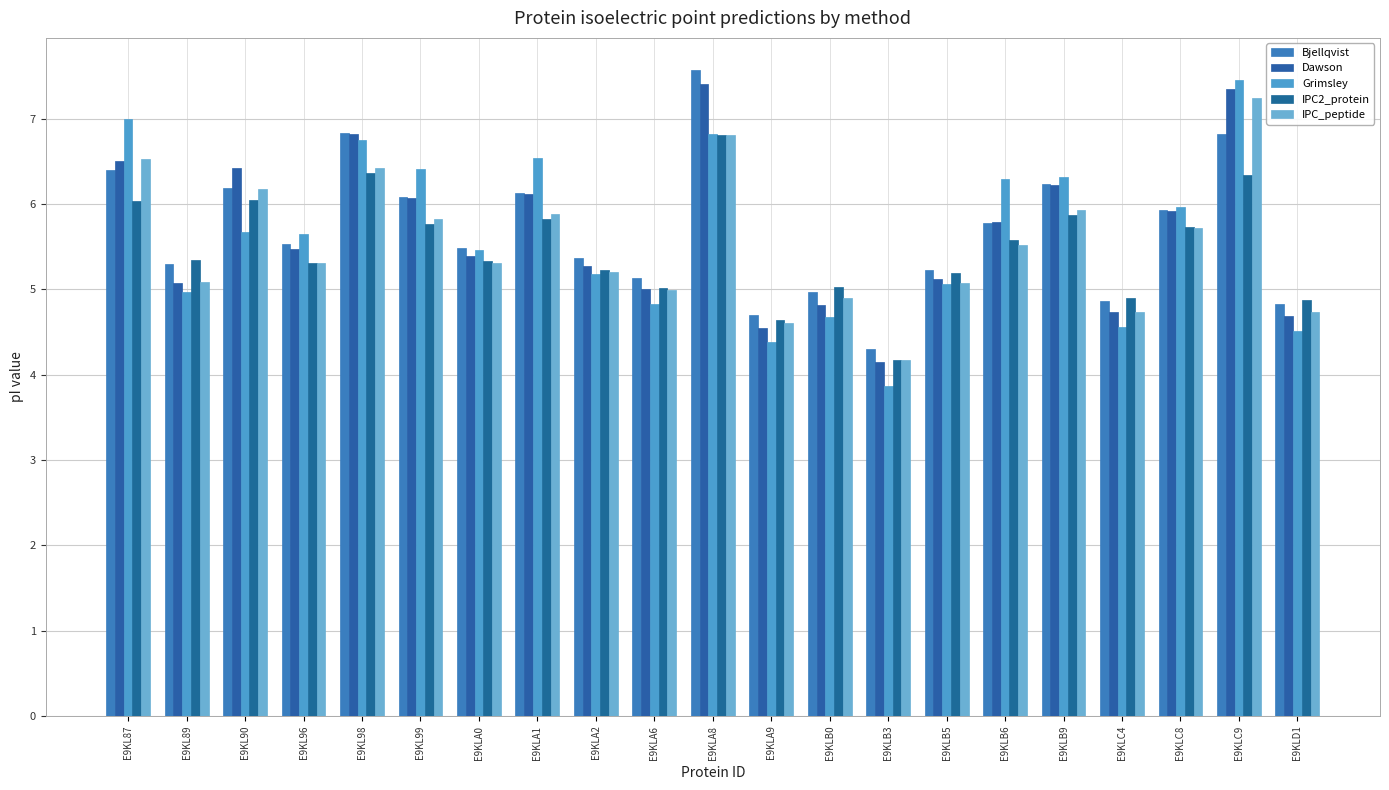

At how many categories does at least one series exceed 5?

17